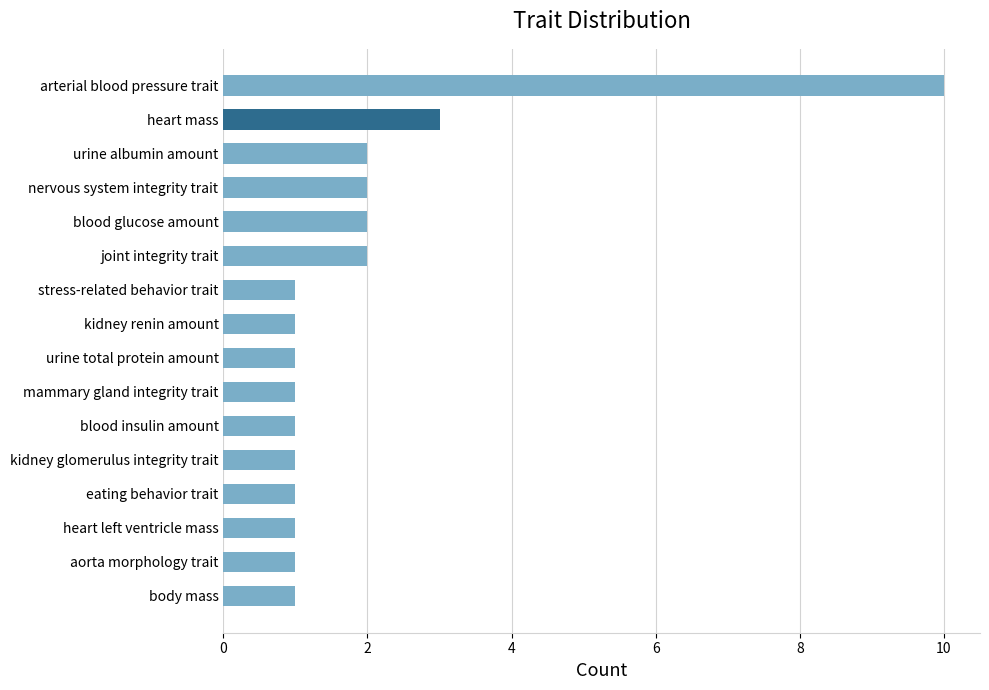

What is the sum of all values?

31